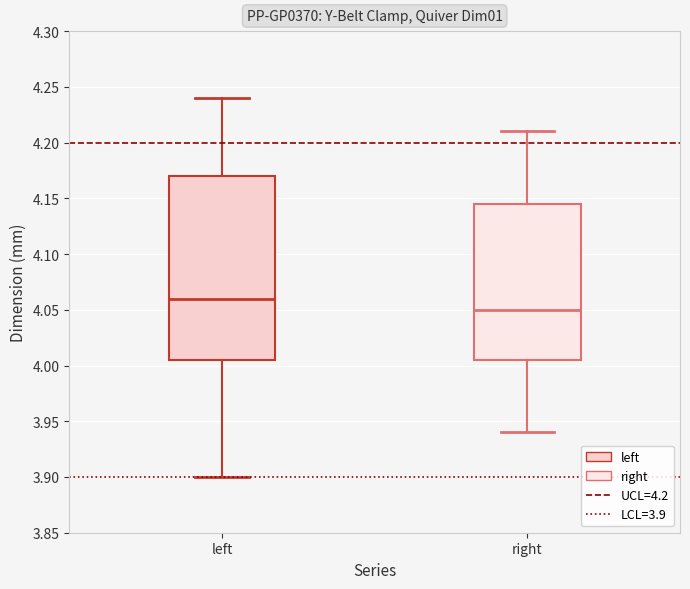

Reading left to right, read every box against the y-axis: the position of its median line, the range the box covers, and the ends of its whiskers. The values are not printed on the chart, so give them approximately, as read against the axis.

left: median 4.060, box 4.005 to 4.170, whiskers 3.900 to 4.240
right: median 4.050, box 4.005 to 4.145, whiskers 3.940 to 4.210